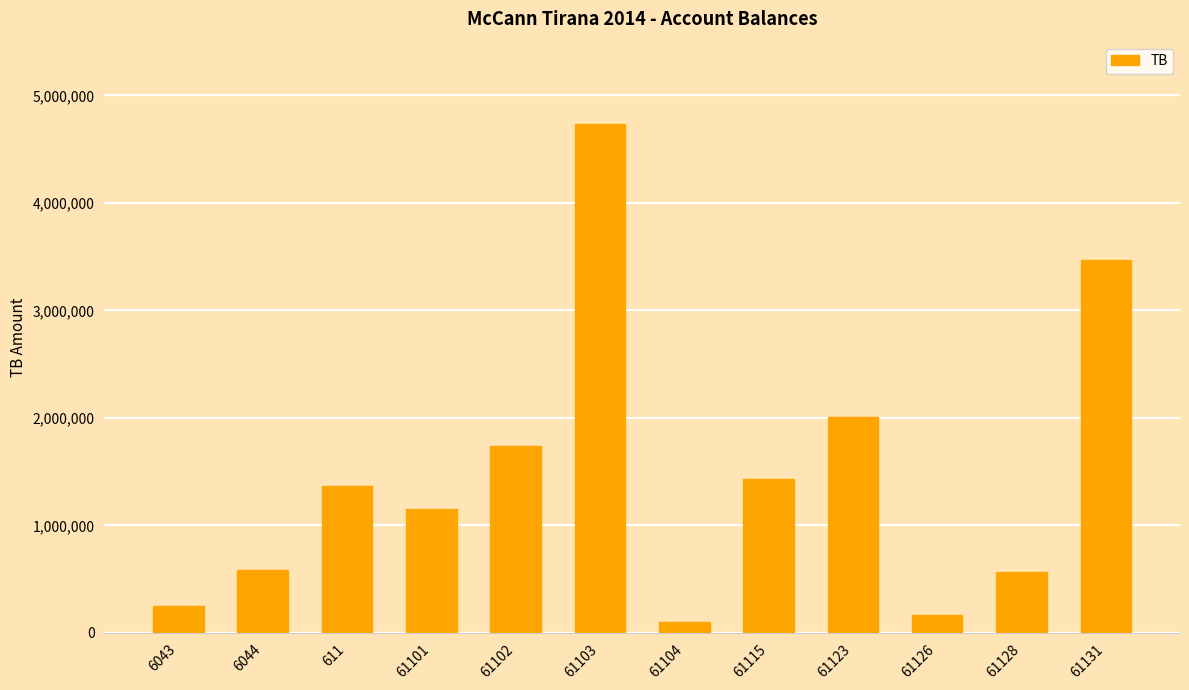

How many distinct data groups are displayed?

1